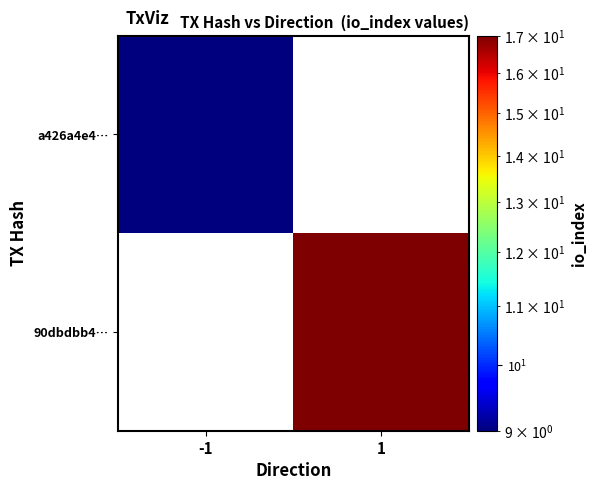

Rank the series by their average value, from lowest to highest.

a426a4e4…, 90dbdbb4…